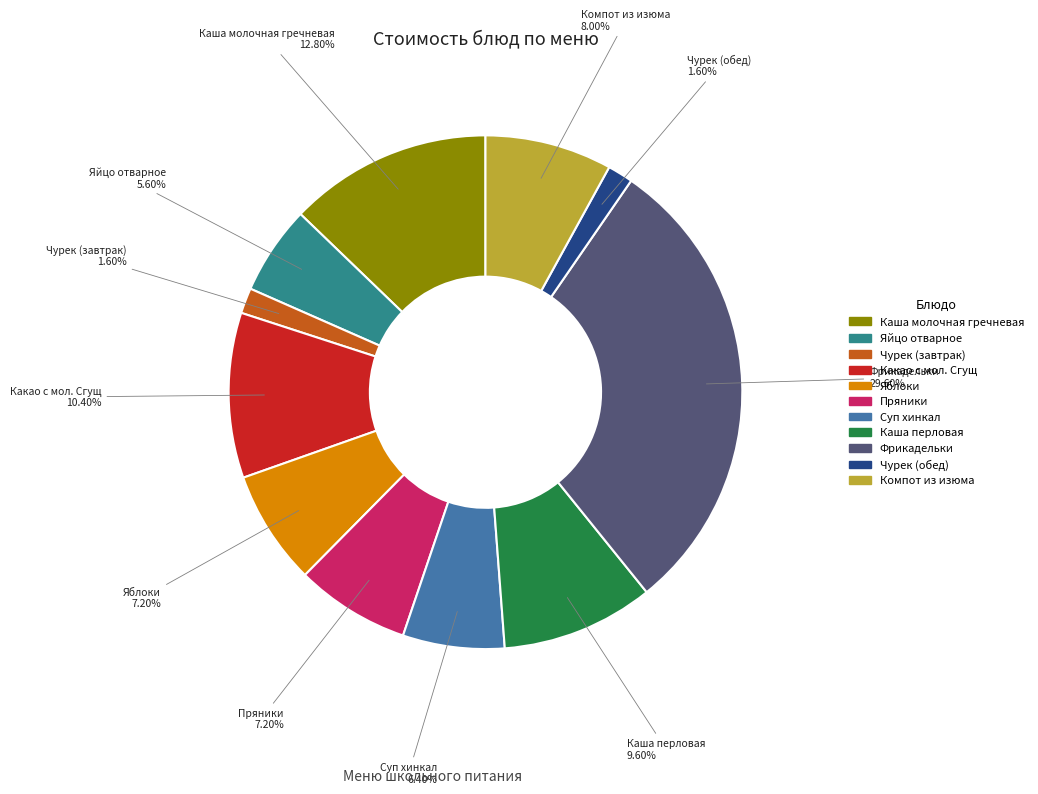

How much of the chart is everything except Какао с мол. Сгущ?

89.6%